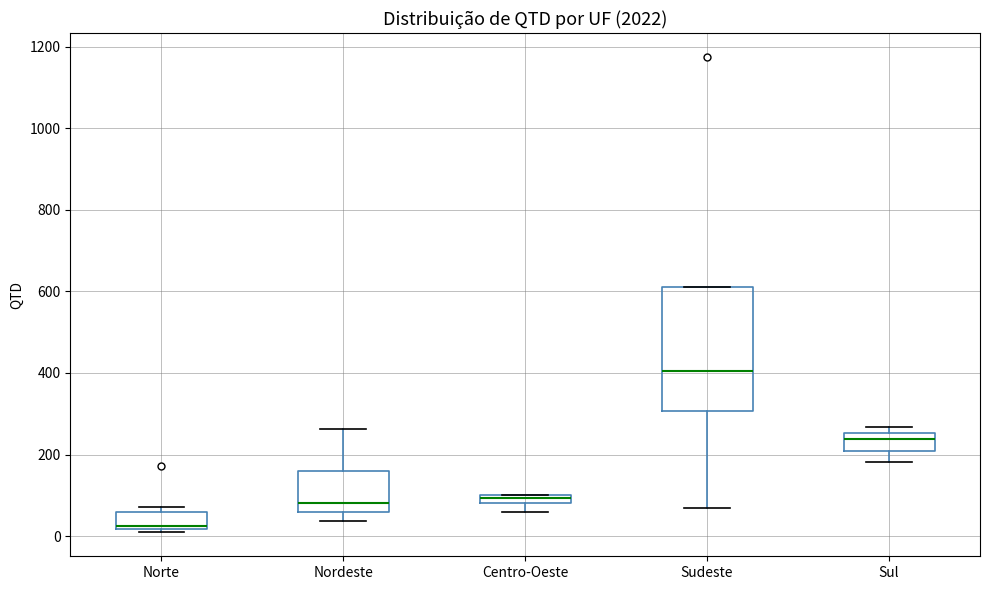

Which box's median line is the highest?

Sudeste